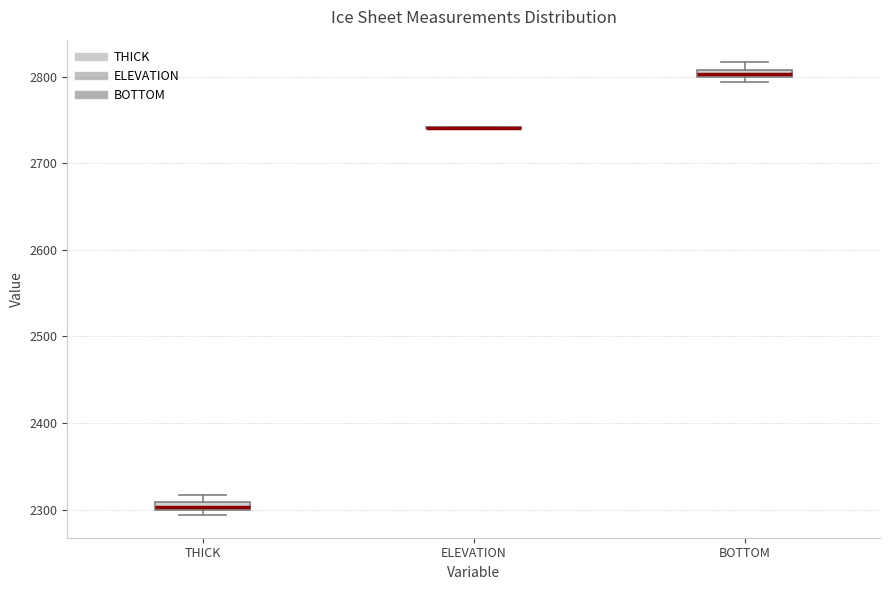

Where is the lower edge of the box for THICK on the y-axis? The values are not printed on the chart, so give them approximately, as read against the axis.

2300